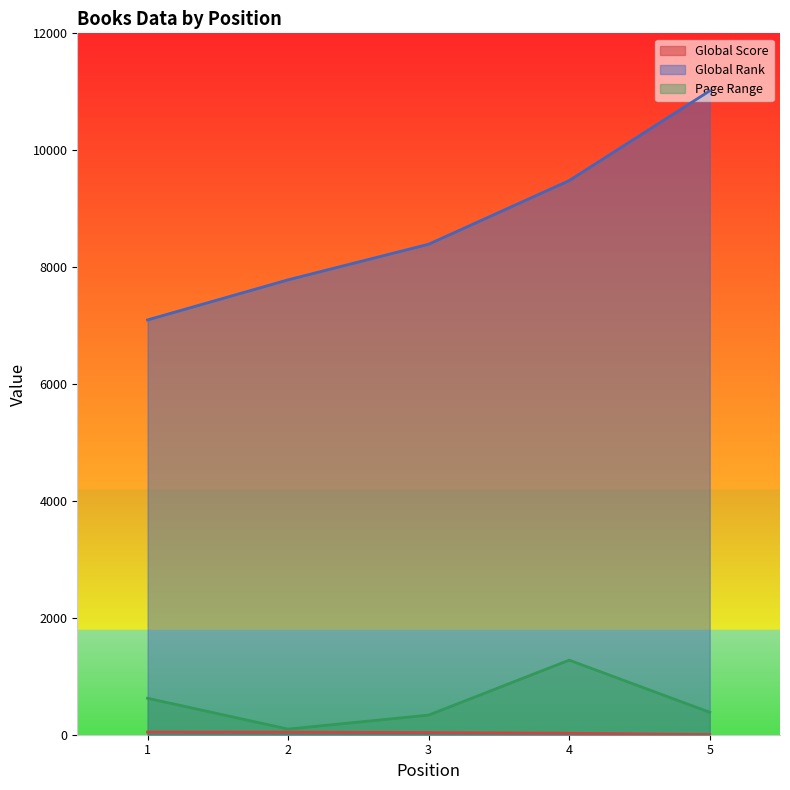

Rank the series by their maximum value, from lowest to highest.

Global Score, Page Range, Global Rank